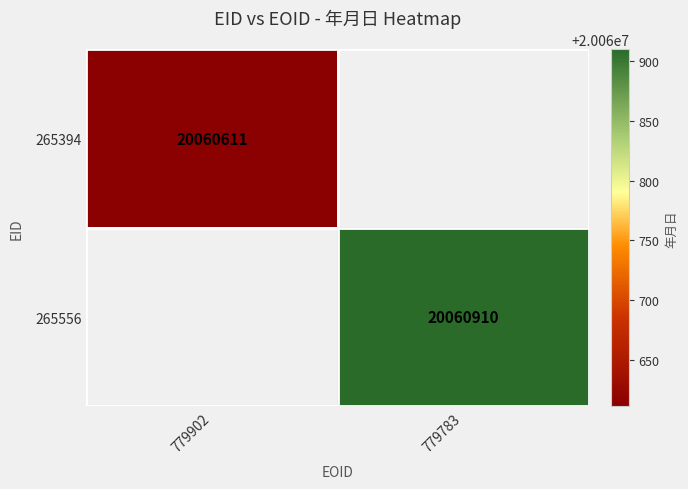

The 265394 series shows 5704301 at 779902. True or false?

False